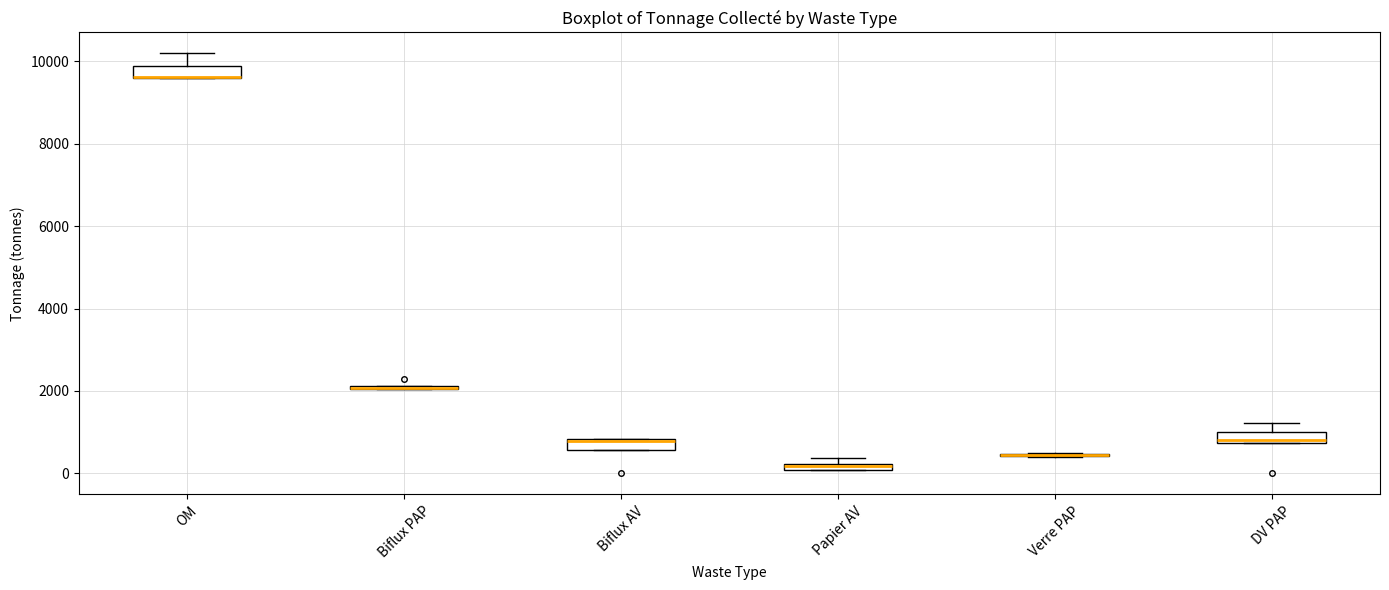

Where is the lower edge of the box for Biflux PAP on the y-axis? The values are not printed on the chart, so give them approximately, as read against the axis.

2000